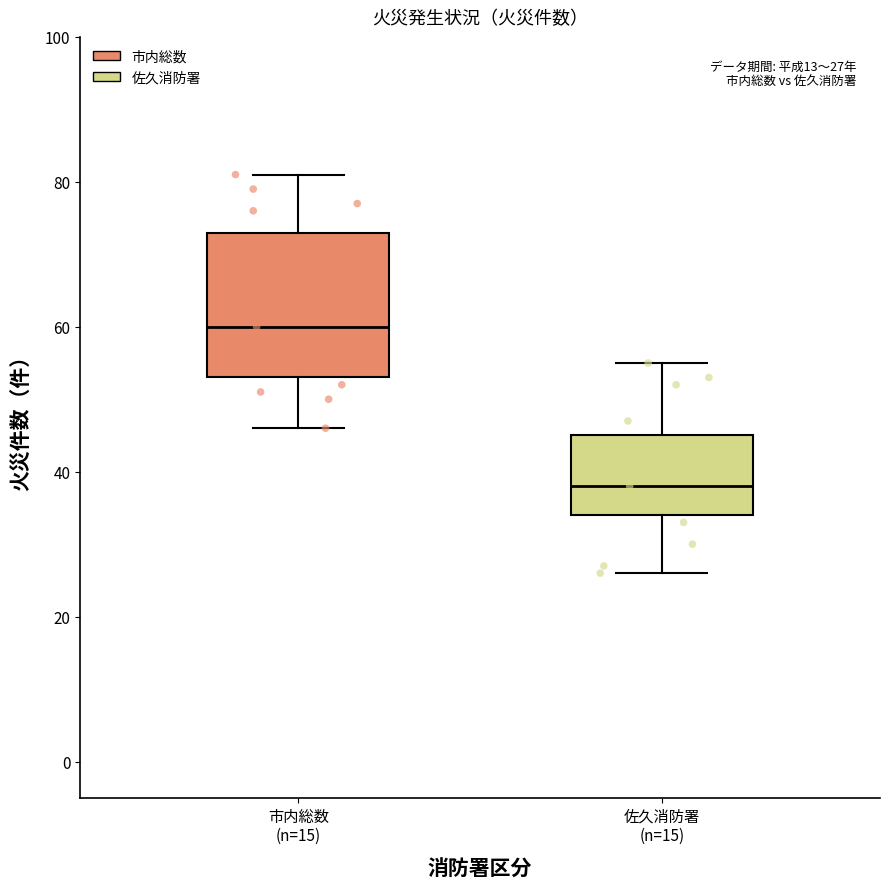

Comparing the boxes themselves (not the whiskers), which one is the tallest?

市内総数 (n=15)